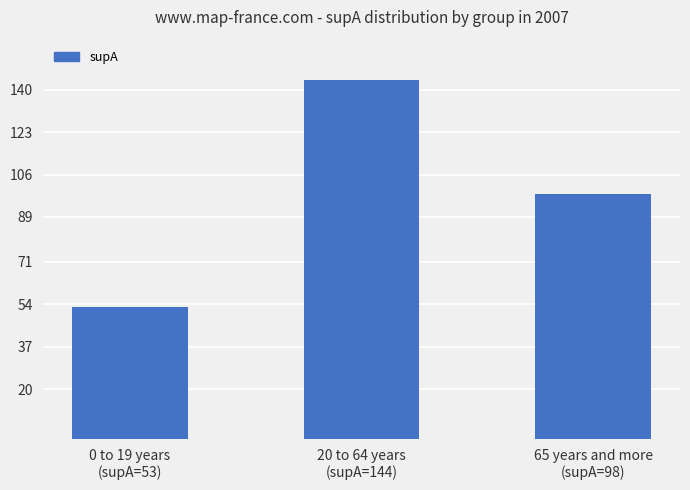

What is the difference between the values at 0 to 19 years
(supA=53) and 65 years and more
(supA=98)?

45